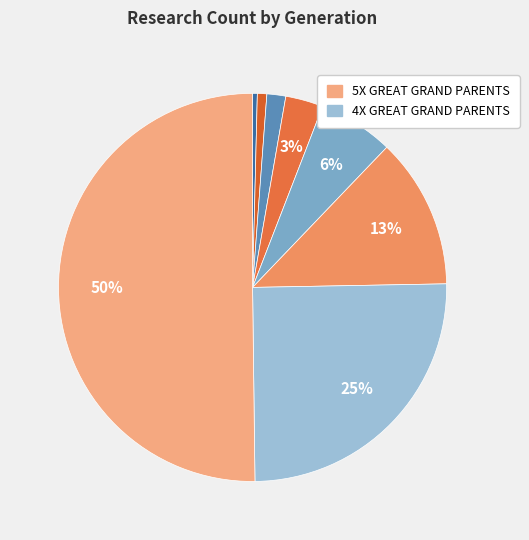

Rank the categories by value from lowest to highest.

SELF, PARENTS, GRAND PARENTS, 1X GREAT GRAND PARENTS, 2X GREAT GRAND PARENTS, 3X GREAT GRAND PARENTS, 4X GREAT GRAND PARENTS, 5X GREAT GRAND PARENTS